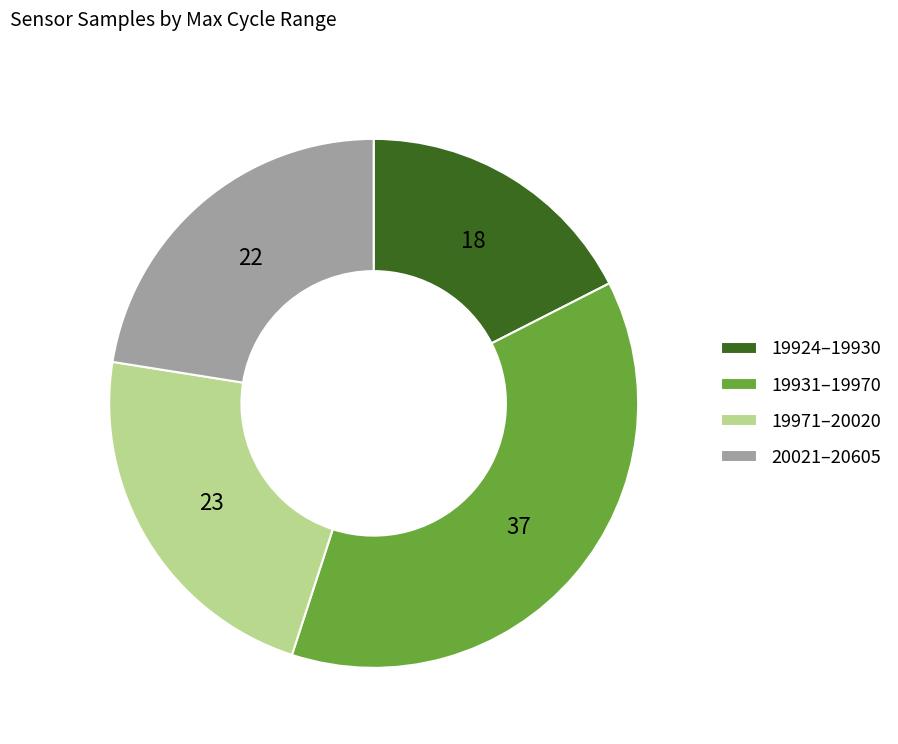

Is the sum of 19924–19930 and 19971–20020 greater than half?

No